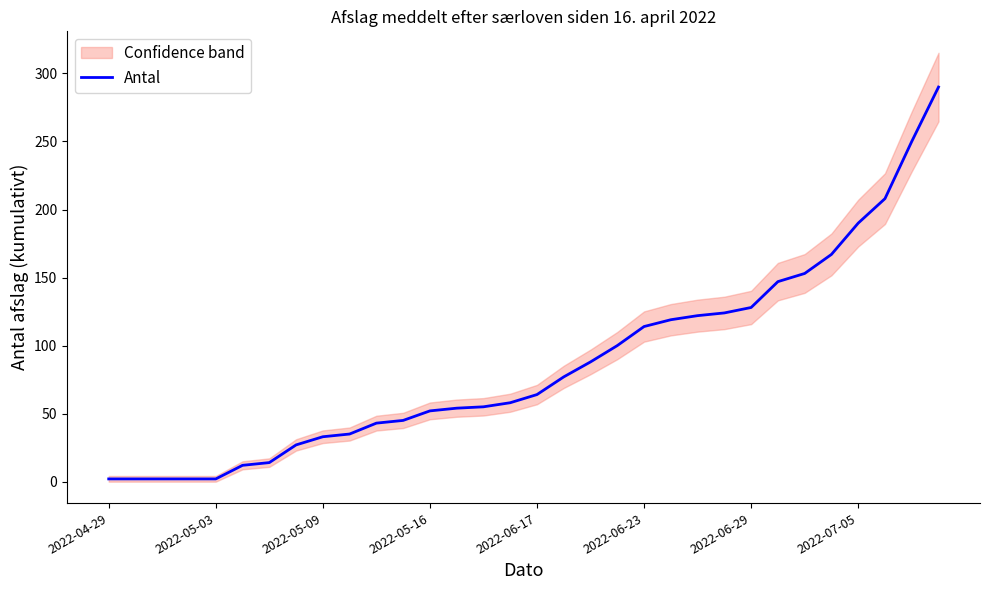

The value of Antal at 2022-05-16 is 74. True or false?

False